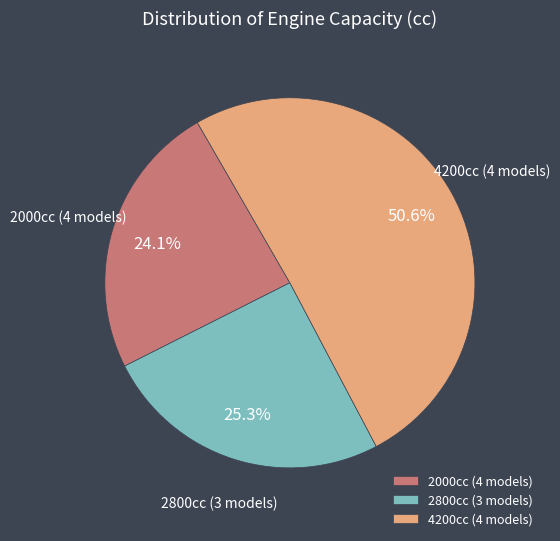

How much of the chart is everything except 4200cc (4 models)?

49.4%